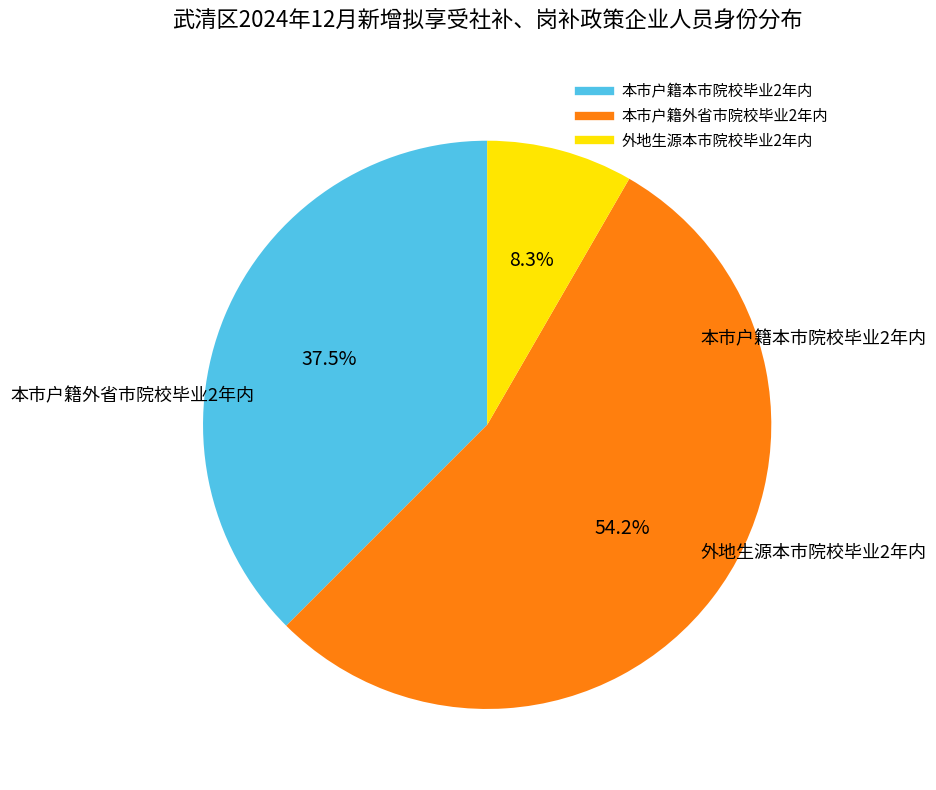

Between 外地生源本市院校毕业2年内 and 本市户籍本市院校毕业2年内, which is larger?

本市户籍本市院校毕业2年内